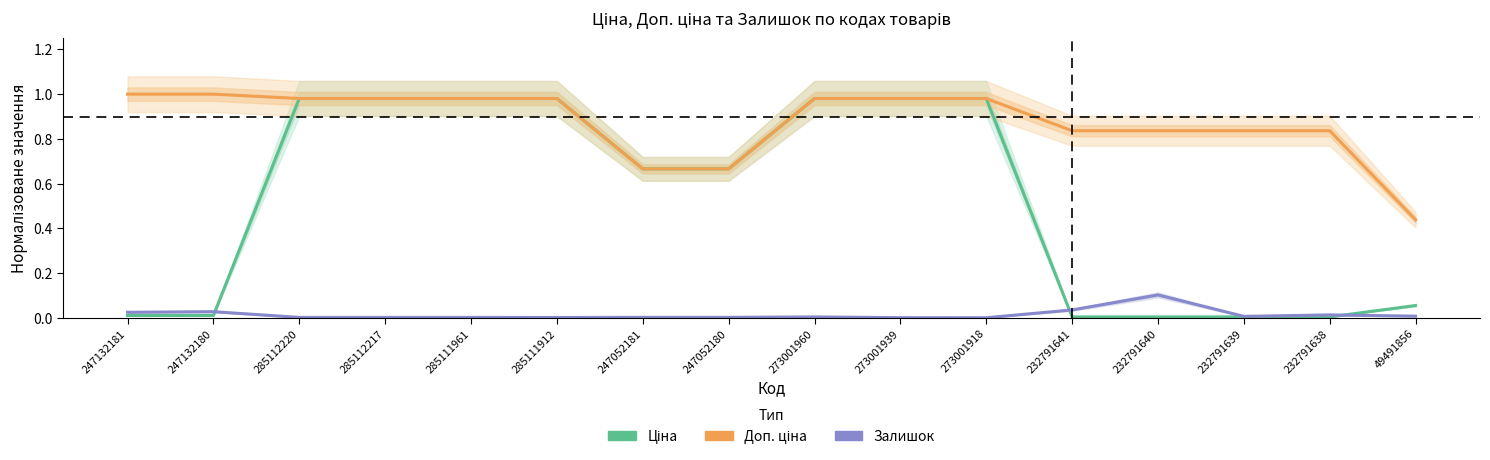

What are all the series names shown in the legend?

Ціна, Доп. ціна, Залишок